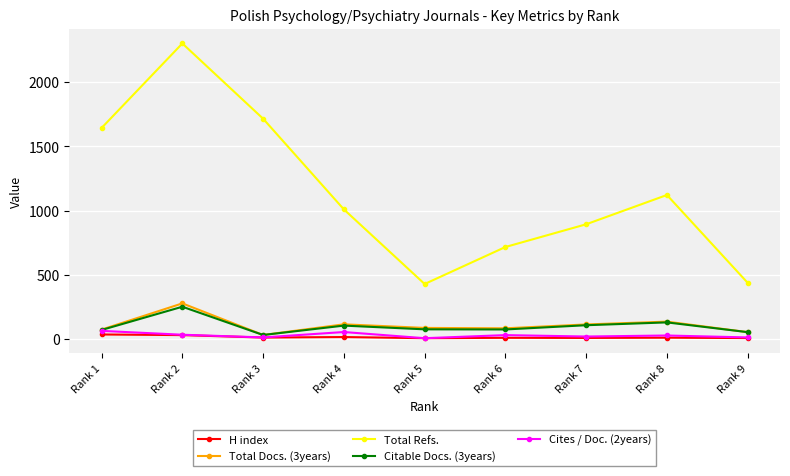

What are all the series names shown in the legend?

H index, Total Docs. (3years), Total Refs., Citable Docs. (3years), Cites / Doc. (2years)